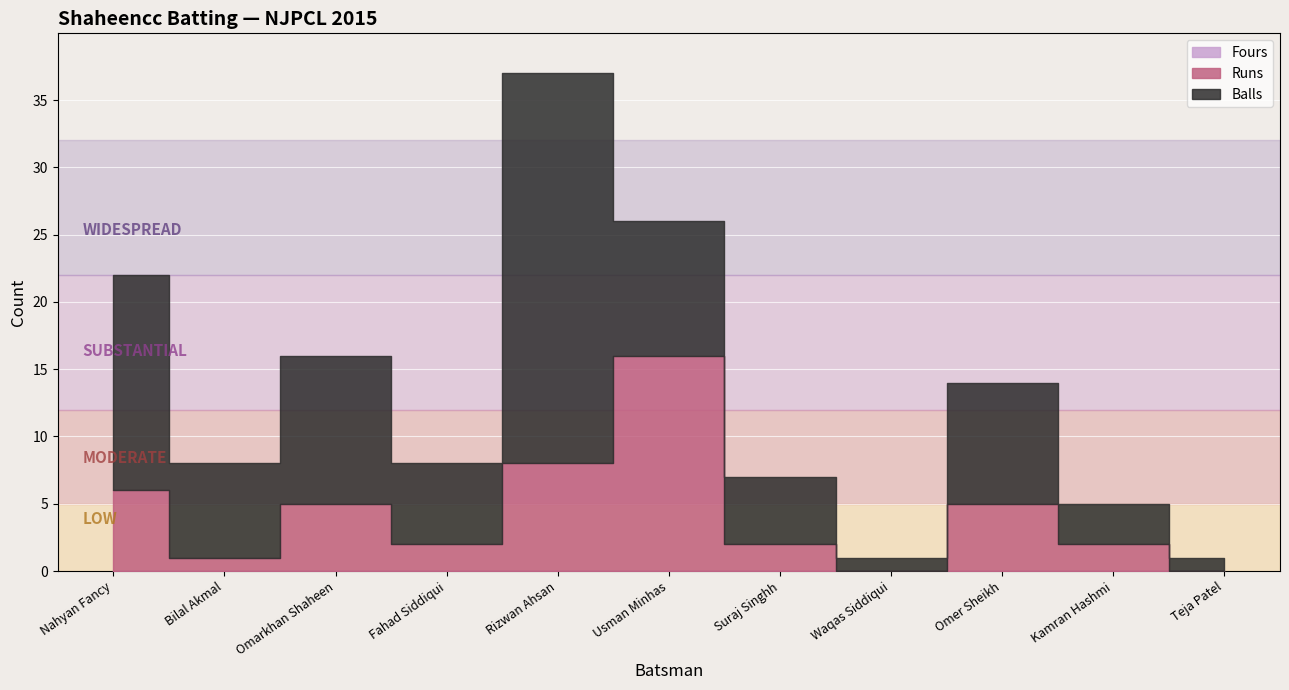

The Runs series shows 0 at Teja Patel. True or false?

True